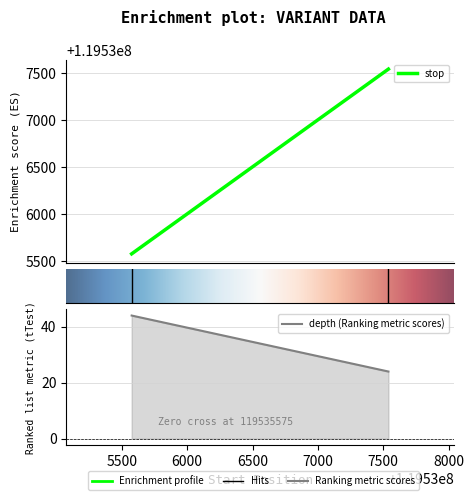

True or false: variant ID has a value of 62489885 at 119535575.

False